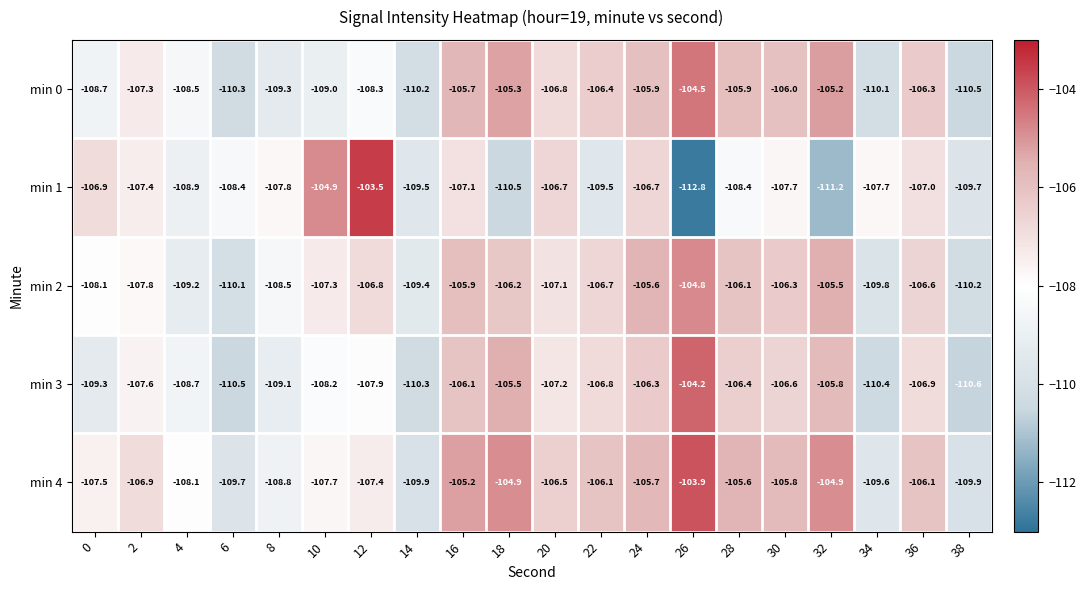

Which series has the largest total across all categories?

min 4